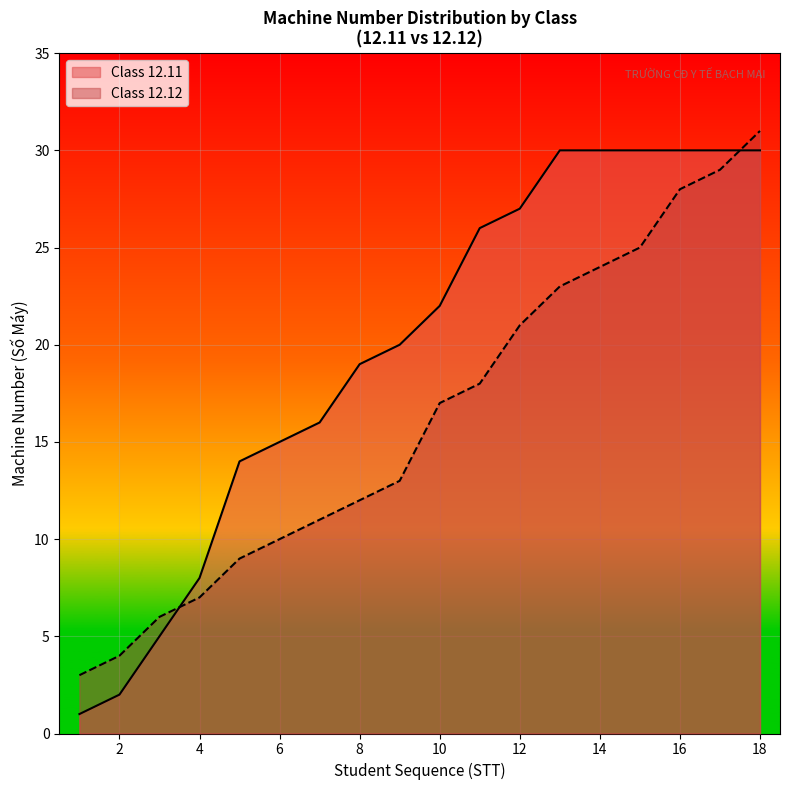

Which series has the largest total across all categories?

Class 12.11